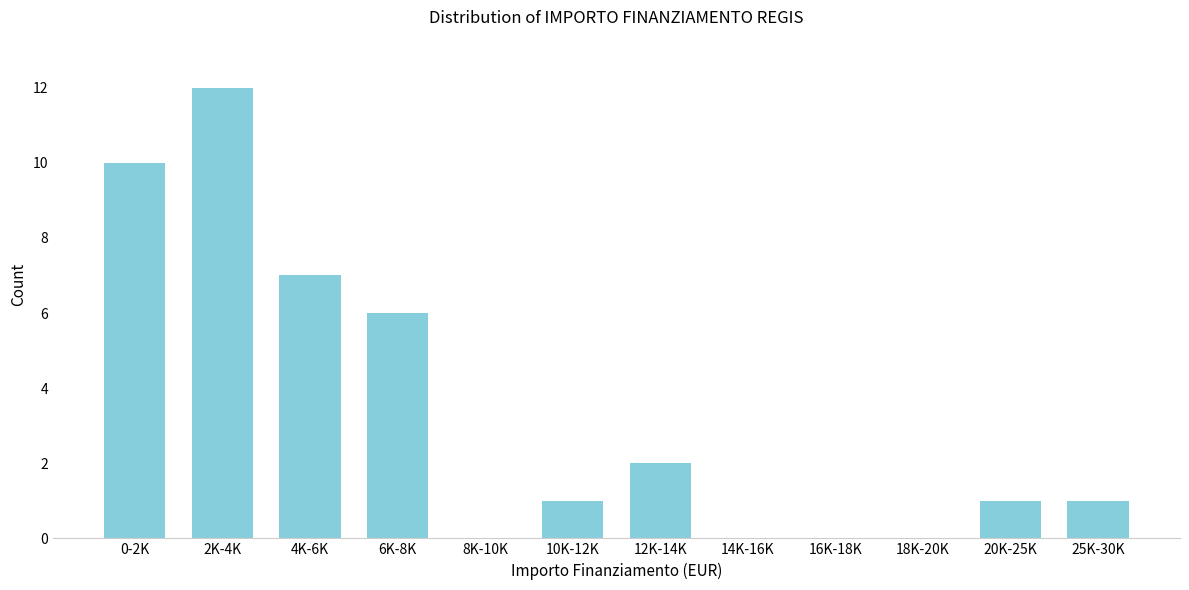

Reading right to left, list all the values displayed in this chart.

25K-30K=1	20K-25K=1	18K-20K=0	16K-18K=0	14K-16K=0	12K-14K=2	10K-12K=1	8K-10K=0	6K-8K=6	4K-6K=7	2K-4K=12	0-2K=10